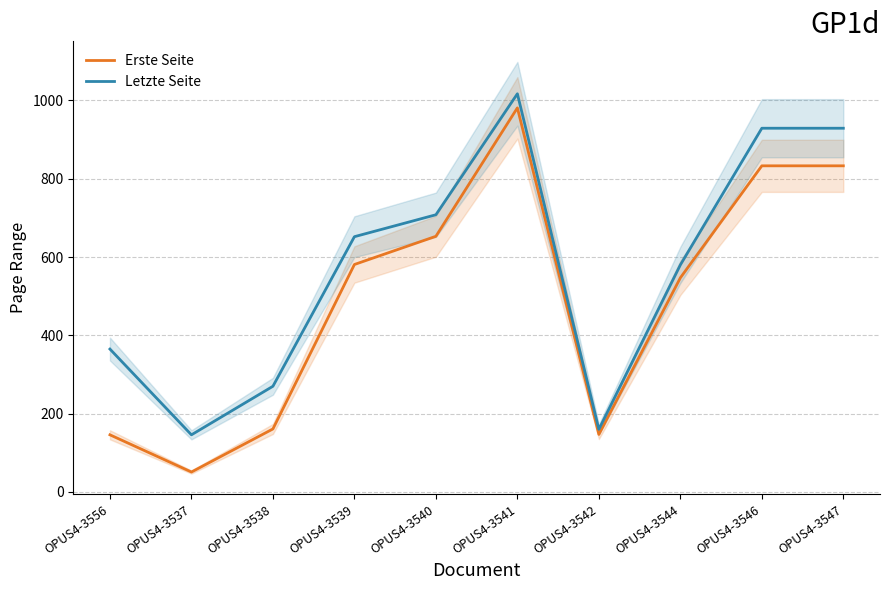

At which category is the sum across all series the highest?

OPUS4-3541